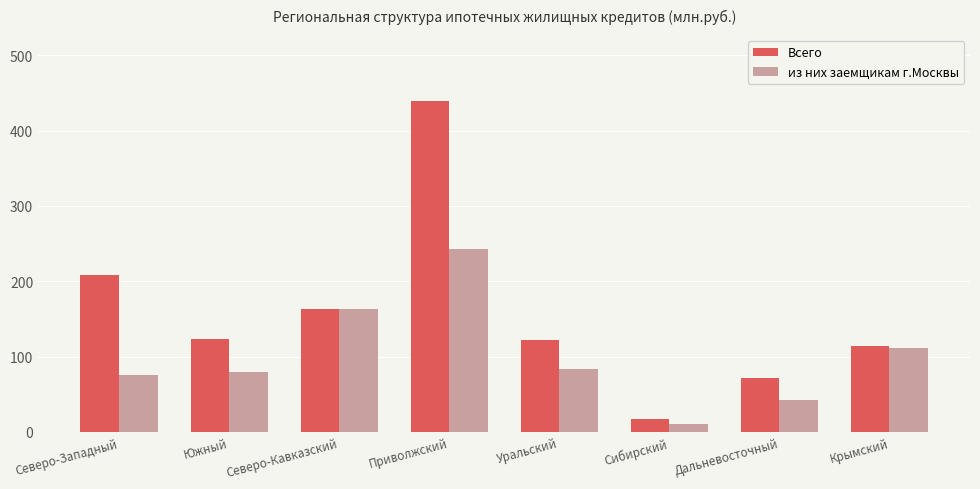

What is the difference between the highest and lowest values at Северо-Западный?

133